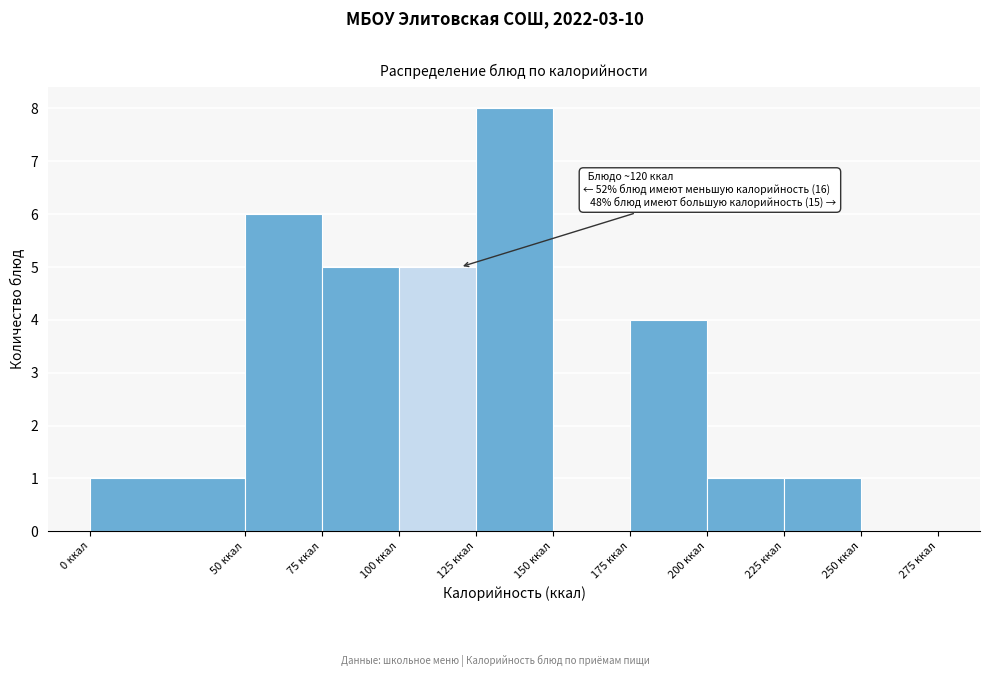

Which range on the x-axis has the tallest bar?

125 to 150